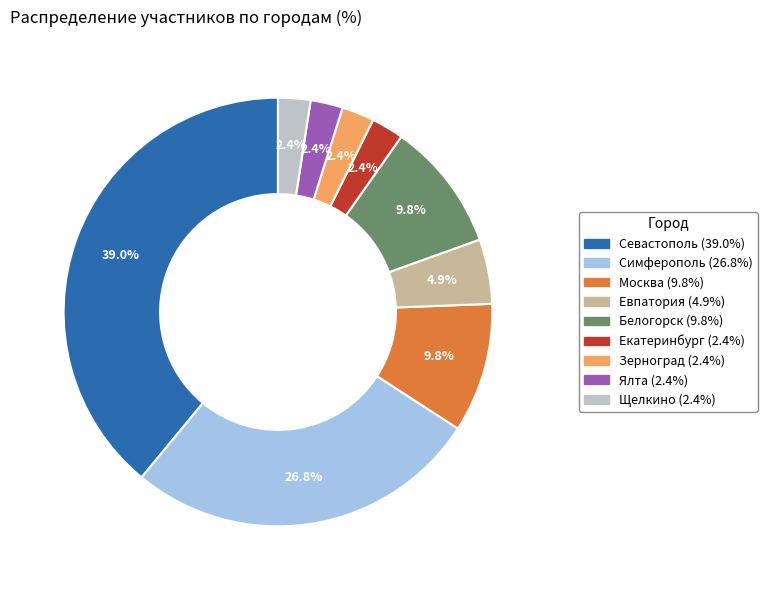

How many slices are in this pie chart?

9